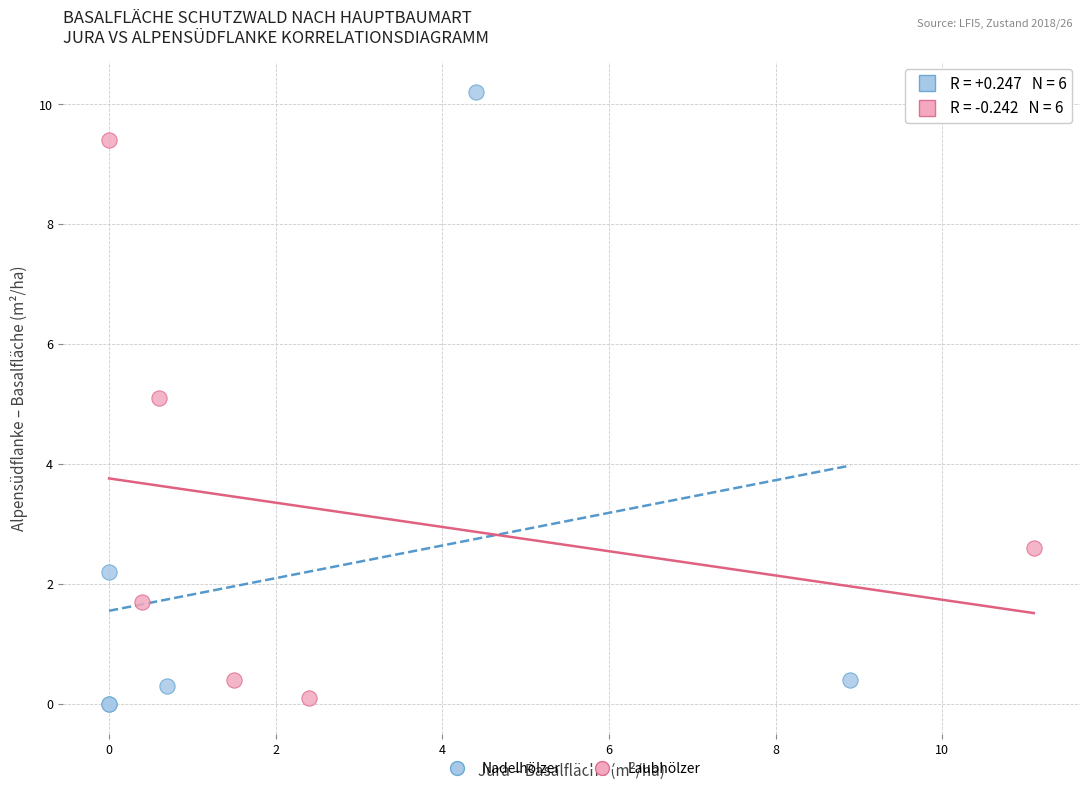

Which series reaches the minimum Y coordinate?

Nadelhölzer